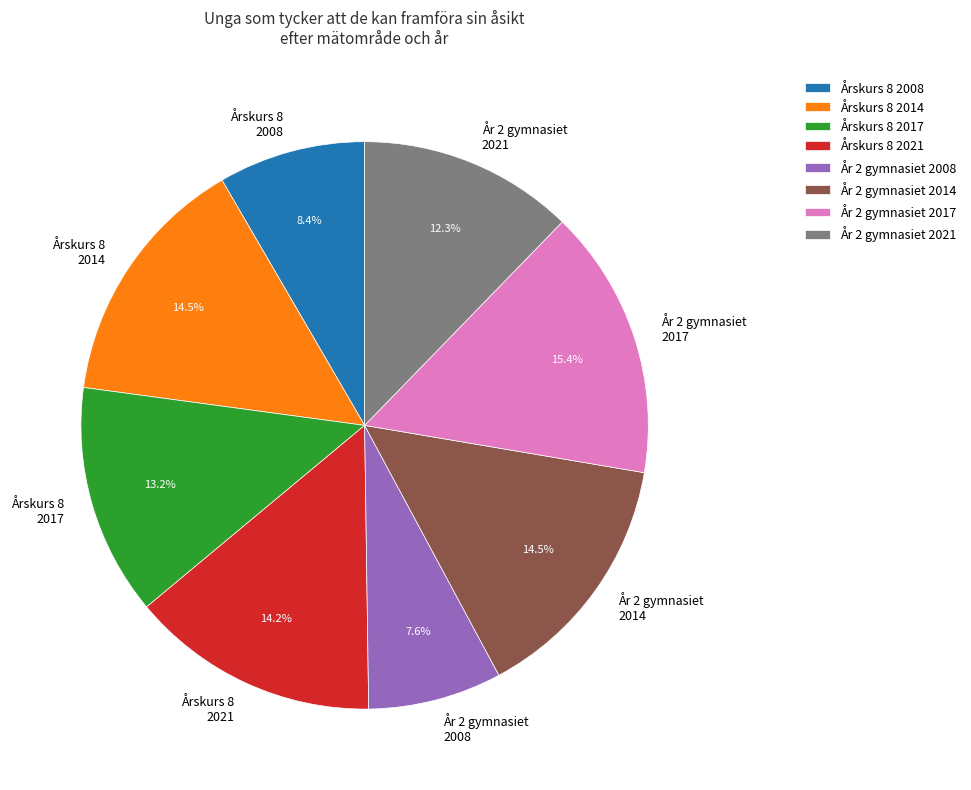

What is the smallest slice in the pie chart?

År 2 gymnasiet 2008